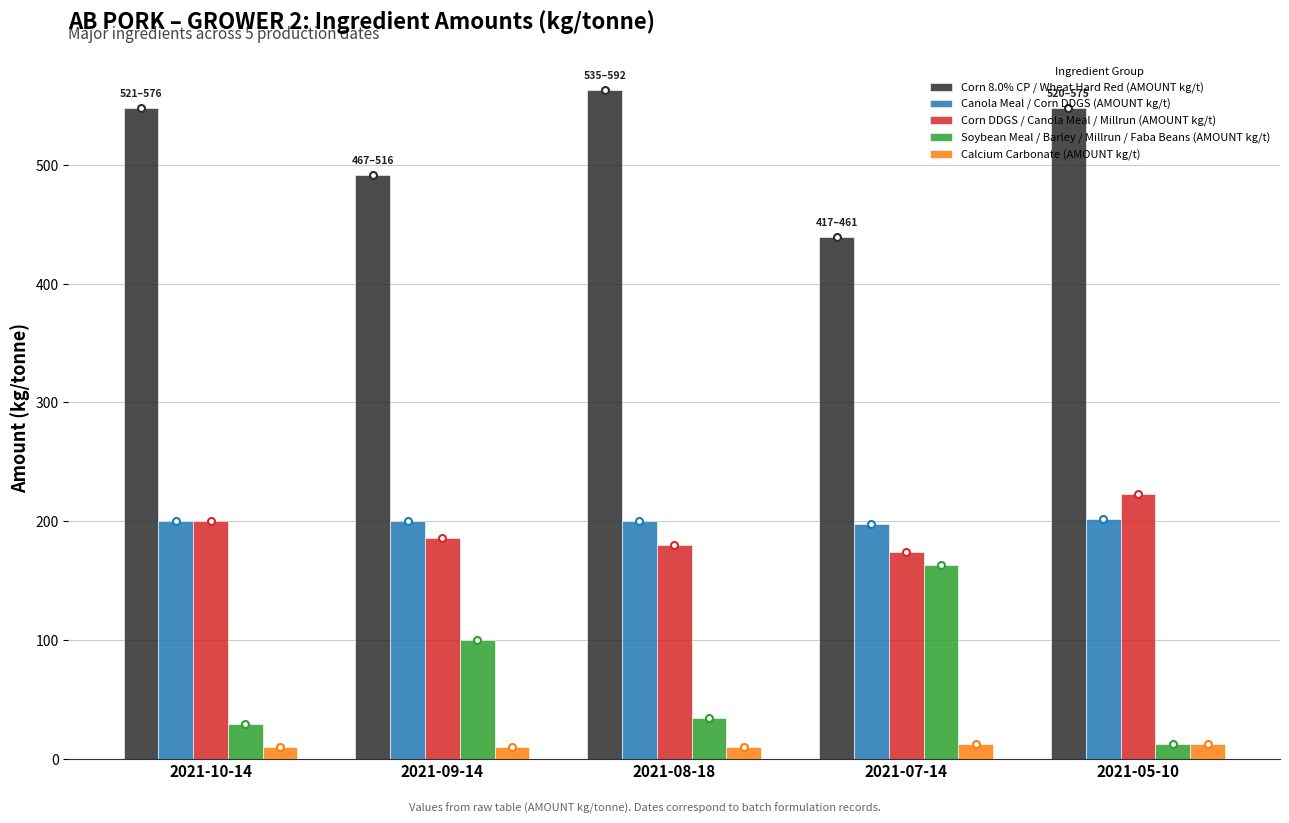

What is the difference between the second highest and second lowest values in the Calcium Carbonate (AMOUNT kg/t) series?

2.0